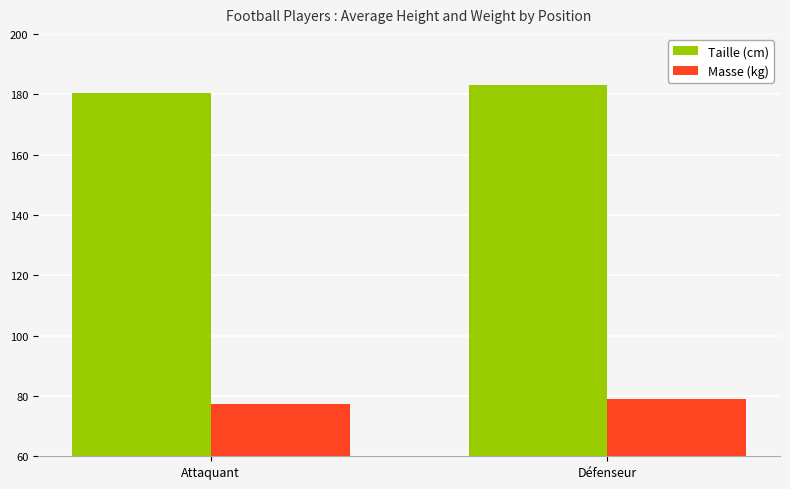

How many categories are shown in the chart?

2